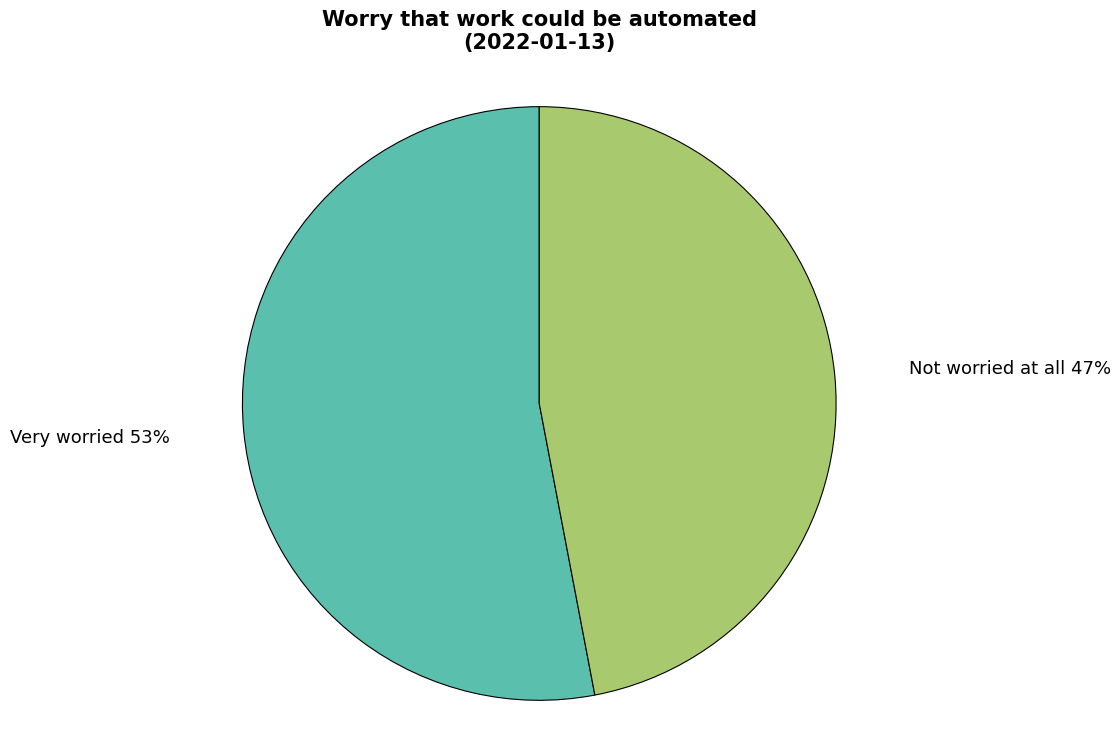

Count the number of slices in the pie.

2